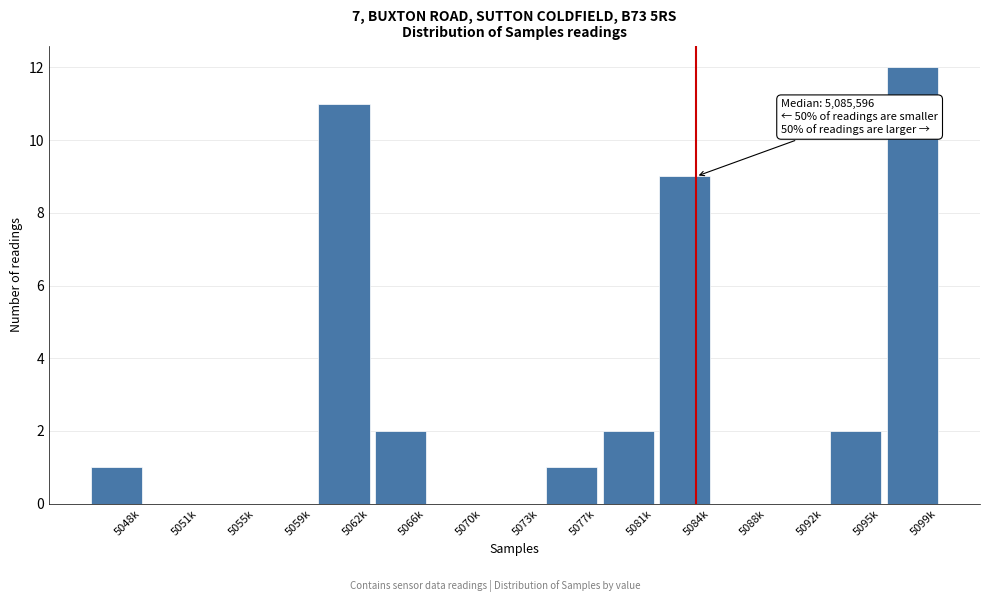

Reading left to right, what are all the values shown in this chart?

5048k=1	5051k=0	5055k=0	5059k=0	5062k=11	5066k=2	5070k=0	5073k=0	5077k=1	5081k=2	5084k=9	5088k=0	5092k=0	5095k=2	5099k=12